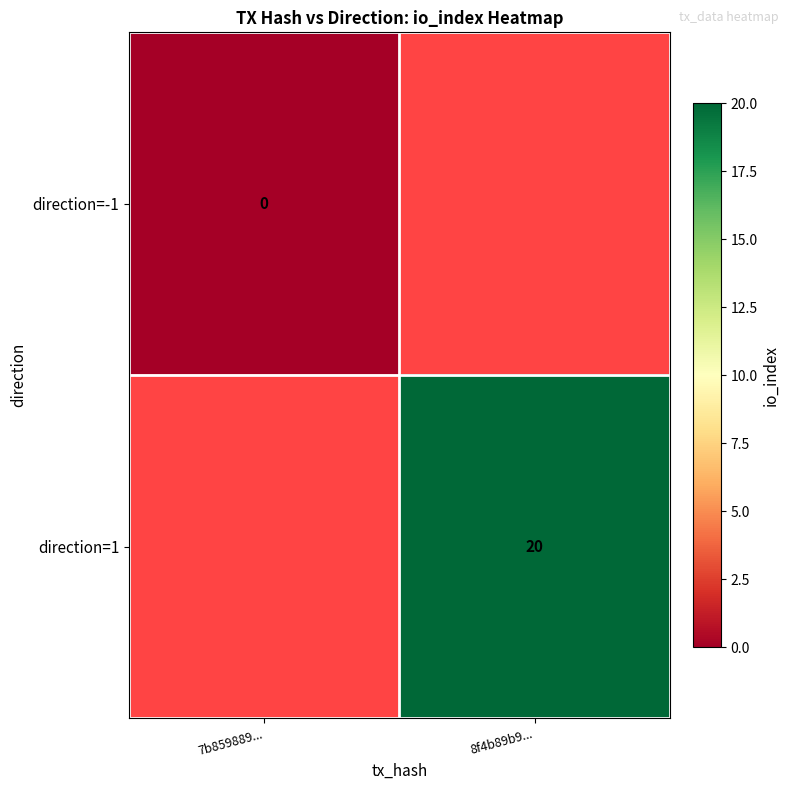

True or false: direction=1 has a value of 29 at 8f4b89b9....

False